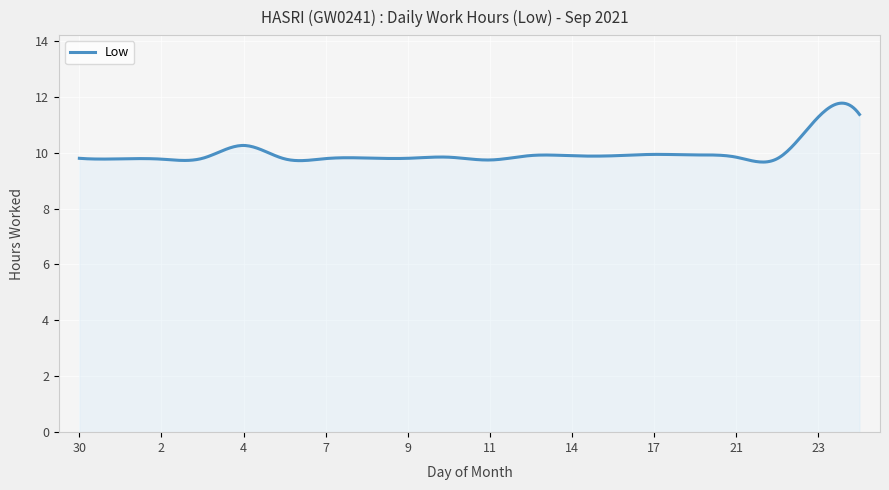

What is the difference between the maximum and minimum values?

2.1